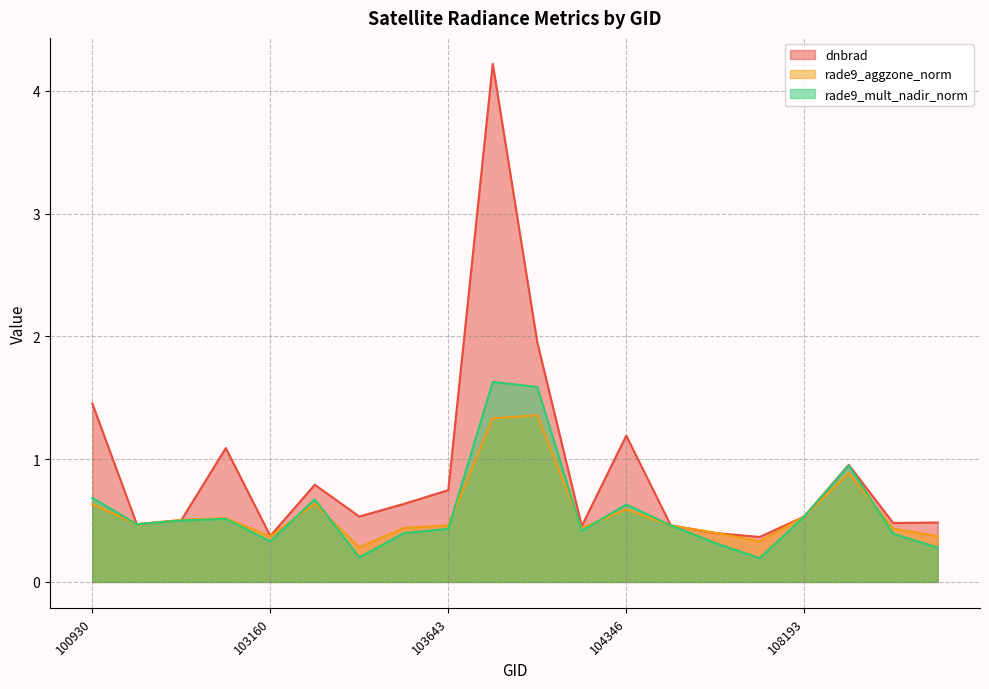

What is the maximum value shown in the chart?

4.2